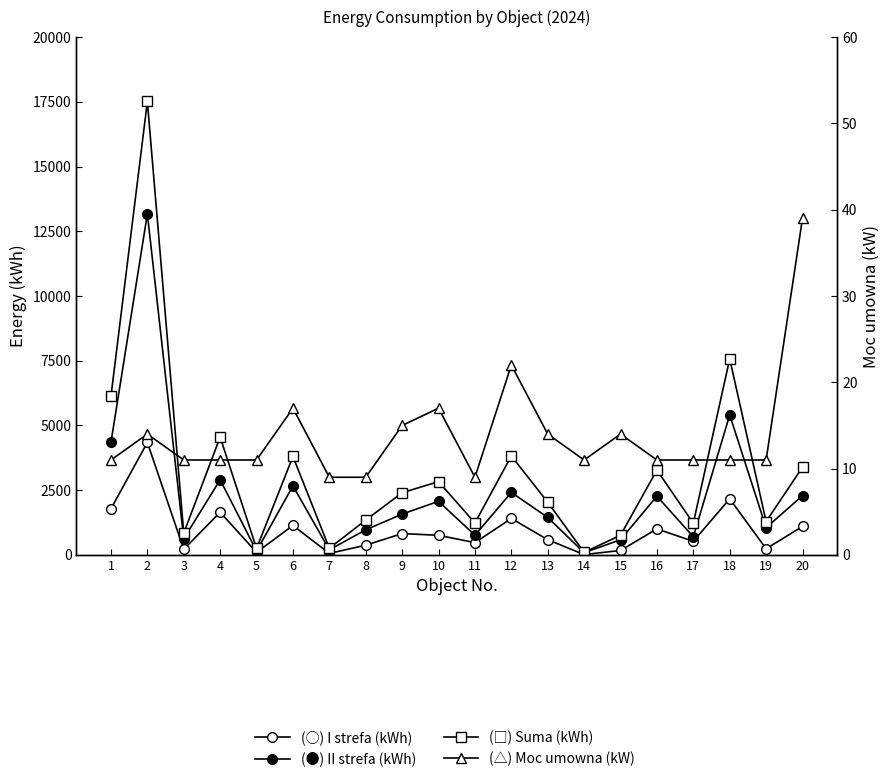

Is it true that I strefa (kWh) equals 2167 at 18?

True